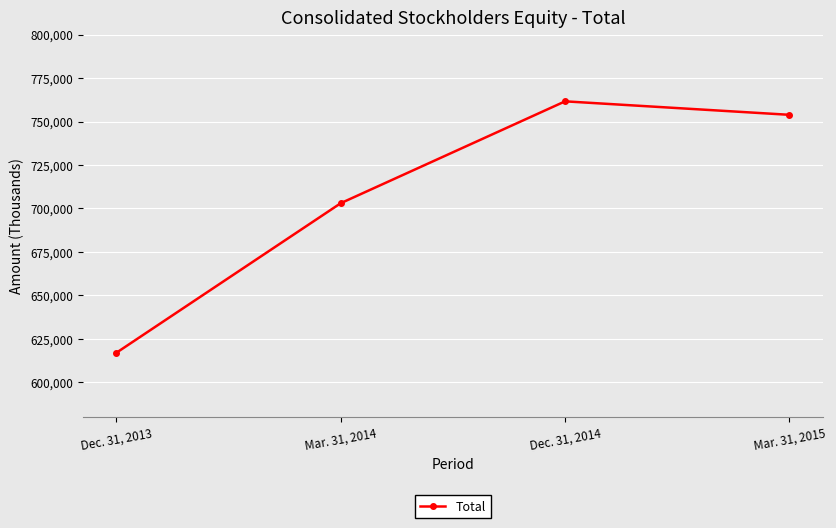

Reading right to left, list all the values displayed in this chart.

Mar. 31, 2015=753853	Dec. 31, 2014=761607	Mar. 31, 2014=703028	Dec. 31, 2013=617015